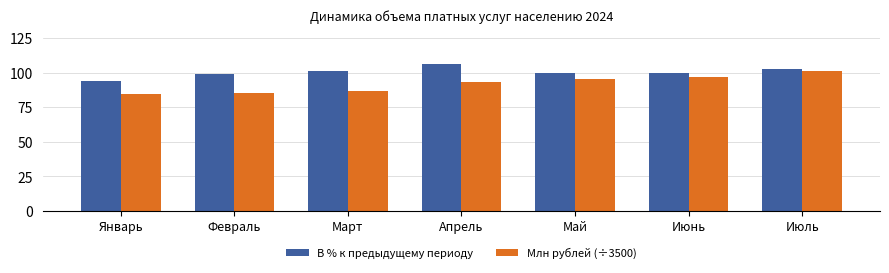

Which series changed the most between Январь and Март?

В % к предыдущему периоду